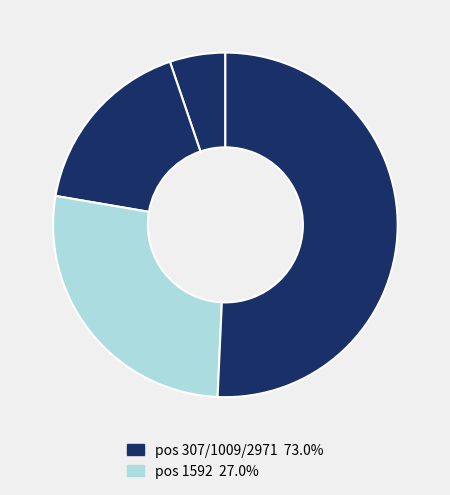

How many segments does this pie chart have?

4